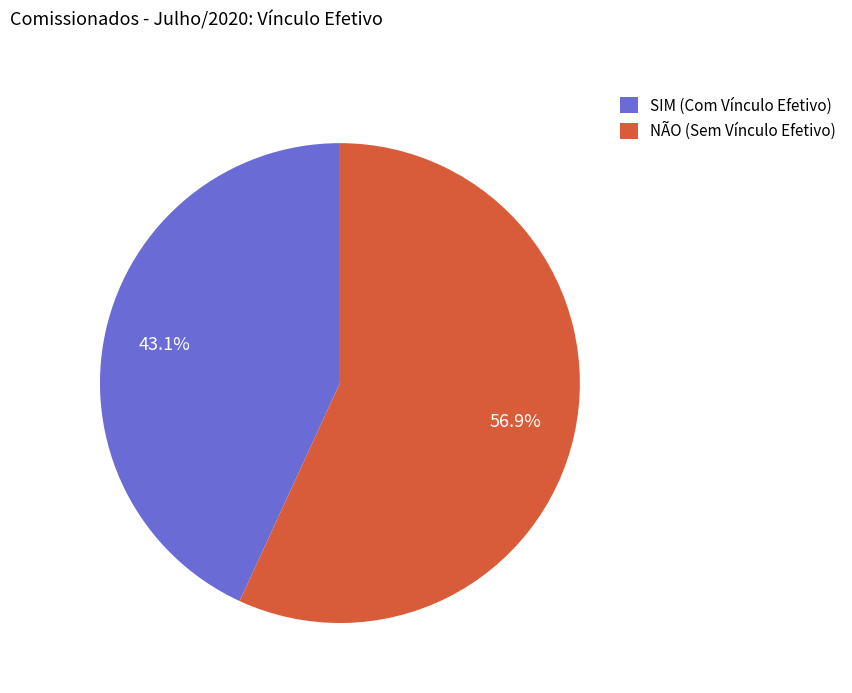

How many slices are in this pie chart?

2